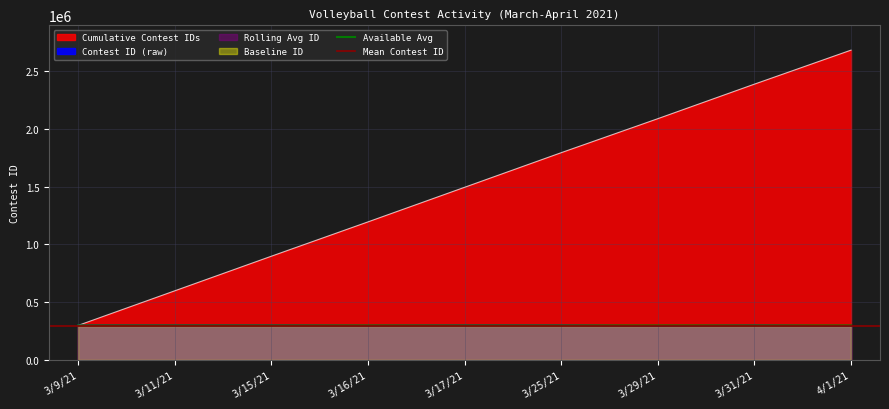

Where does the data first go above 299321?

3/11/21